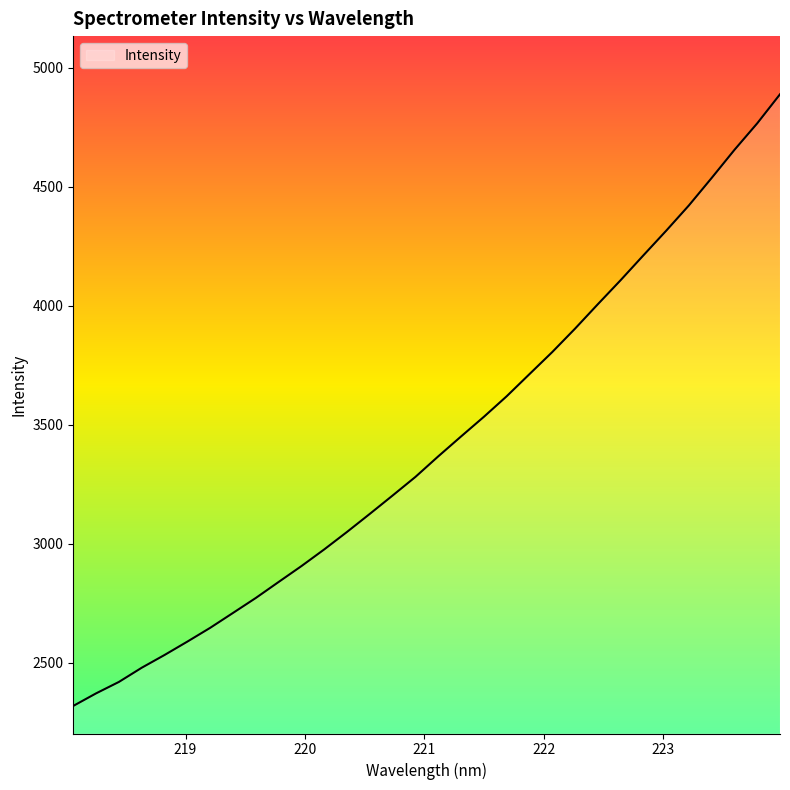

What is the difference between the maximum and minimum values?

2570.3